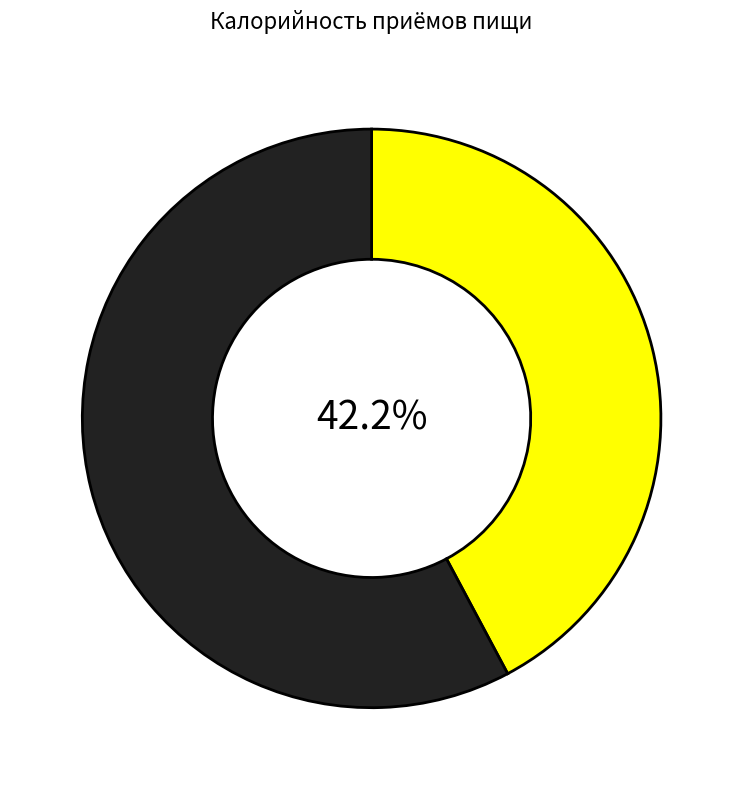

Is there a majority slice in this chart?

Yes